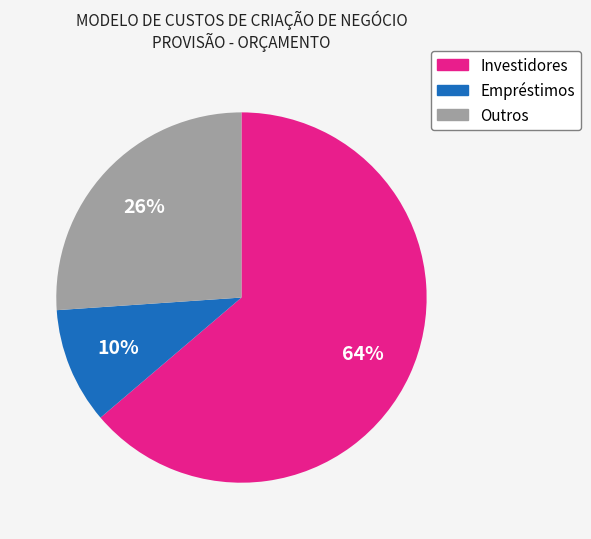

Rank the categories by value from highest to lowest.

Investidores, Outros, Empréstimos